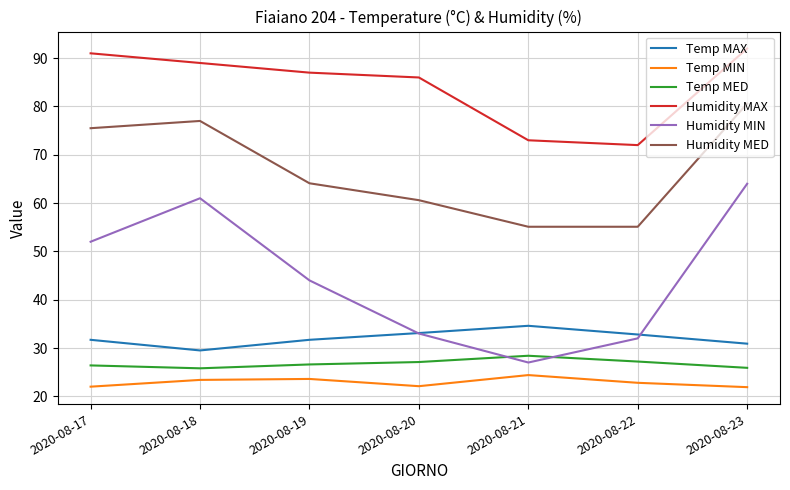

Is it true that Humidity MED equals 73.4 at 2020-08-21?

False